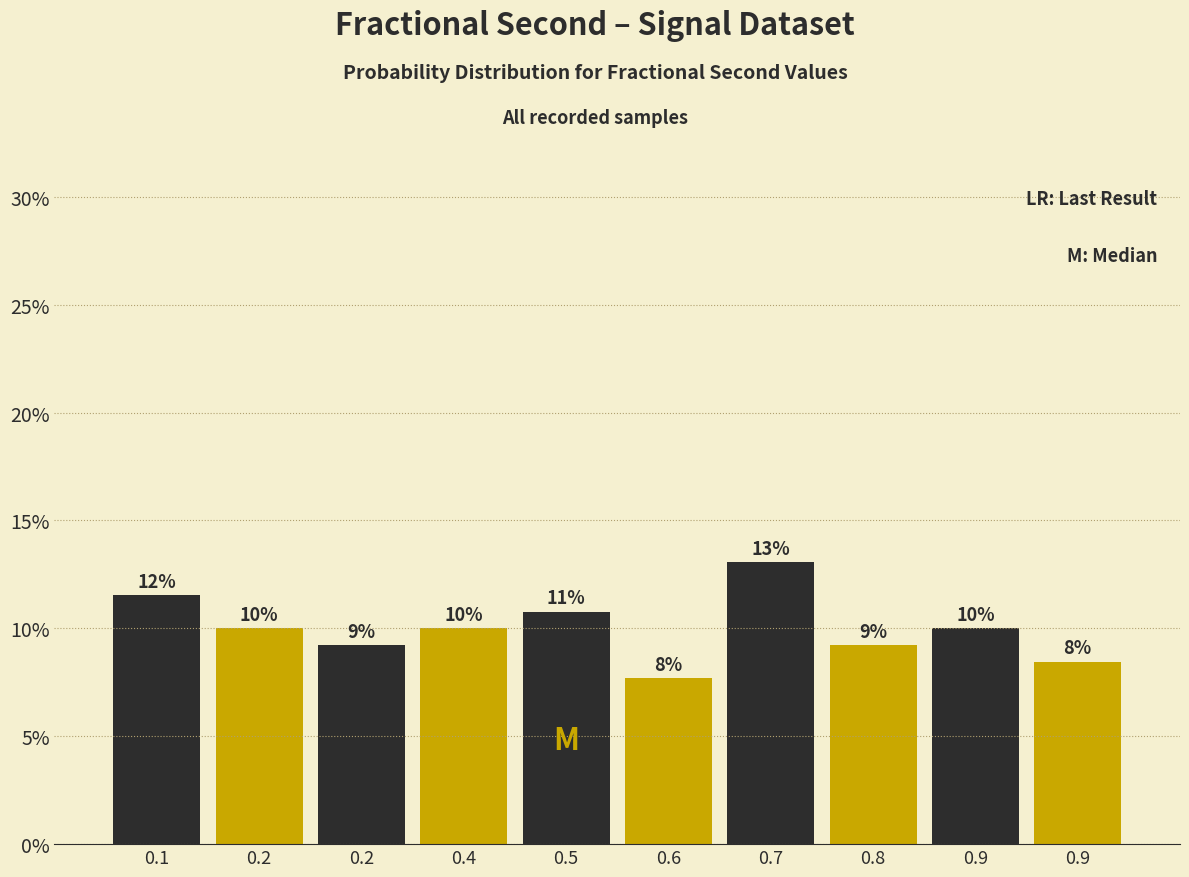

Does the chart contain any negative values?

No